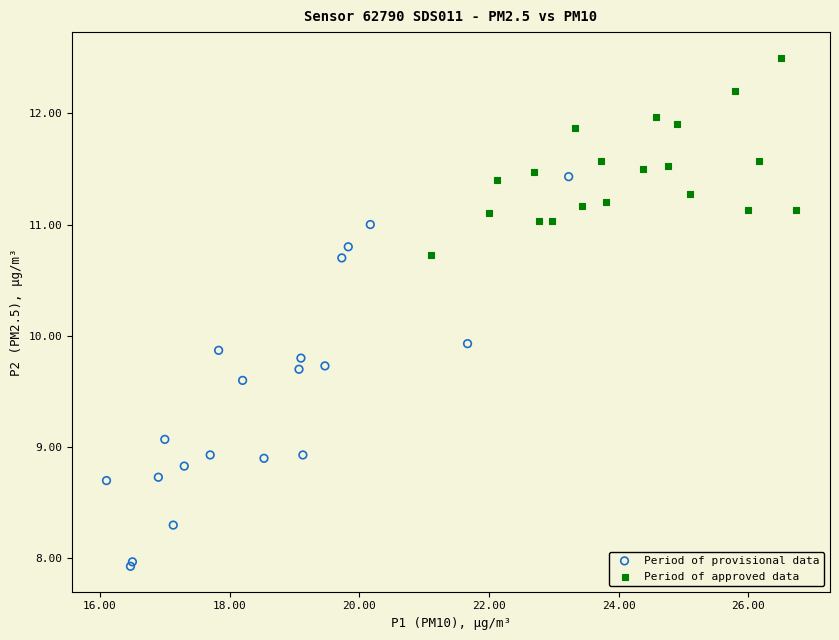

Which series has the largest Y range (max minus min)?

Period of provisional data